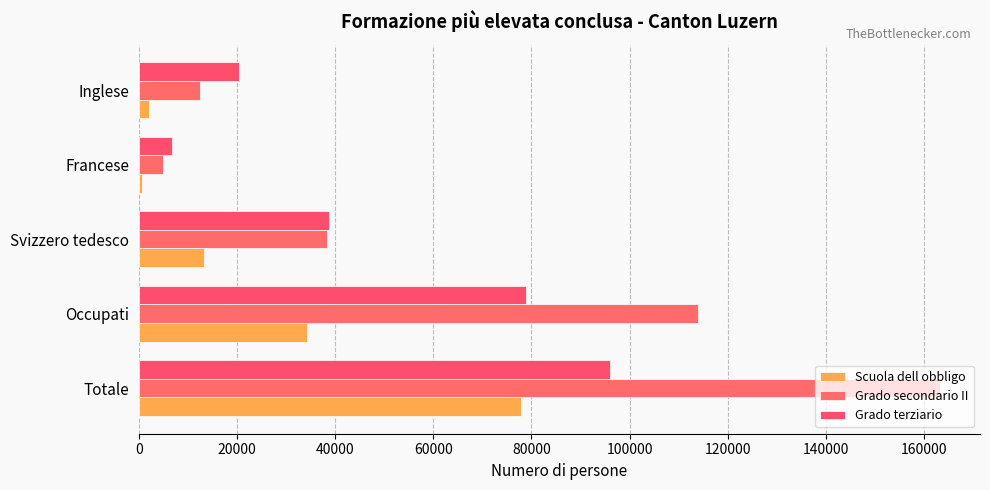

Count the number of categories in the chart.

5